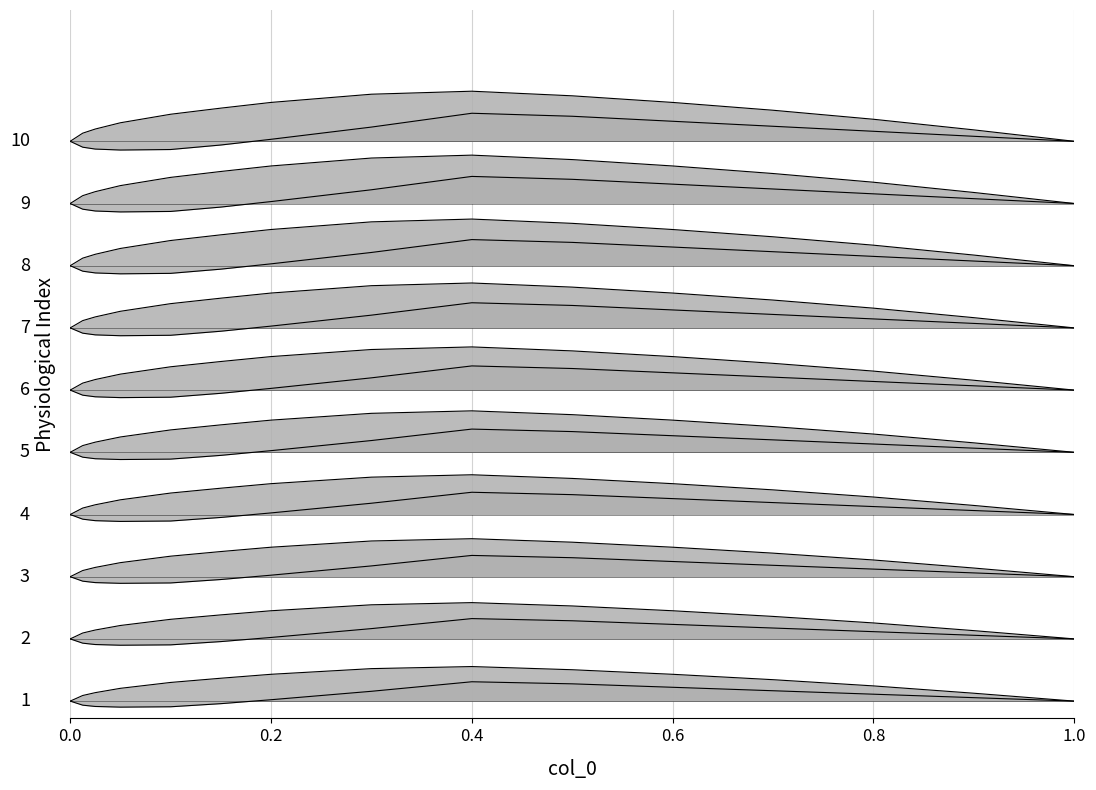

What position from the right is 0.8?

3